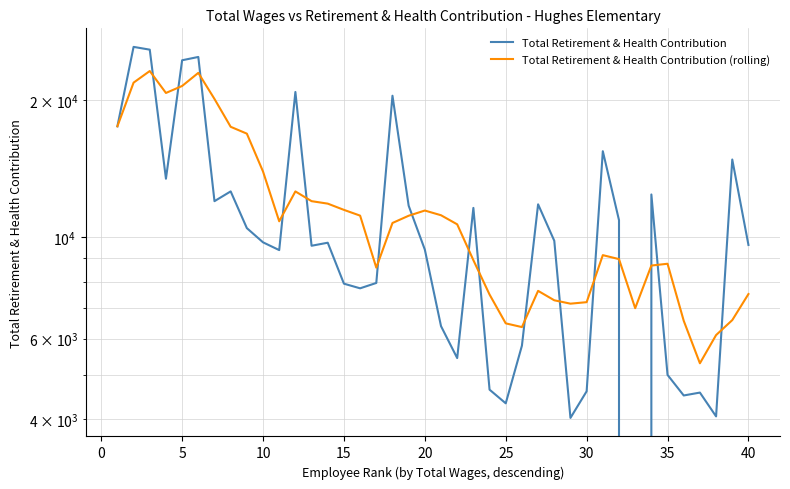

How many values in the Total Retirement & Health Contribution series exceed 9752?

19